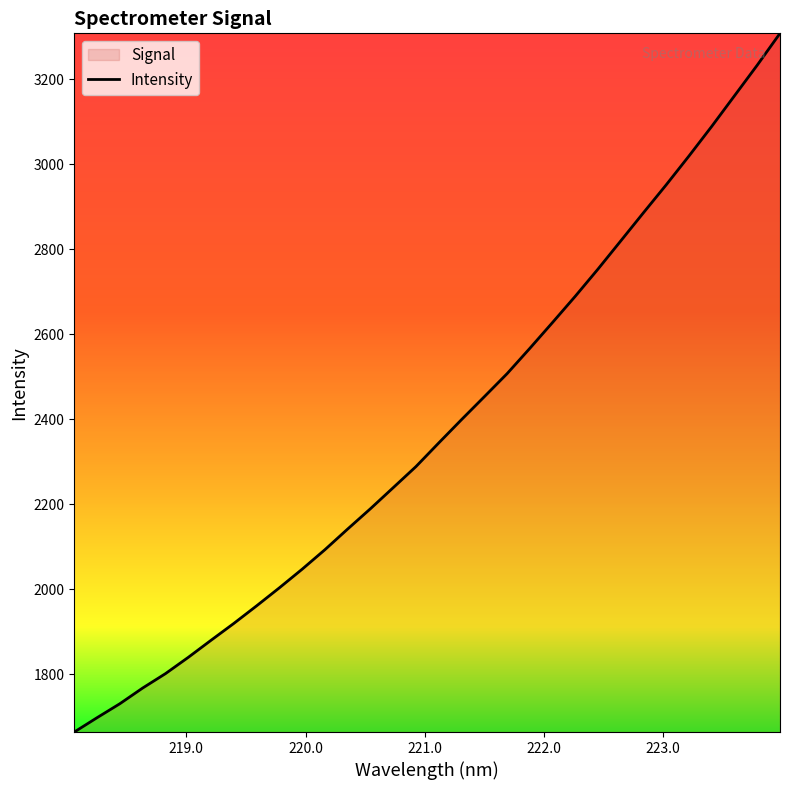

Reading right to left, extract all data points from this chart.

3307.6	3232.8	3160.8	3088.9	3019.2	2951.4	2885.8	2819.4	2753.1	2689.1	2627.3	2566.4	2506.8	2452.6	2398.7	2343.9	2288.4	2238.7	2189.2	2141.4	2092.7	2046.8	2003.0	1960.6	1919.2	1879.6	1839.4	1801.1	1767.2	1730.4	1697.5	1663.7